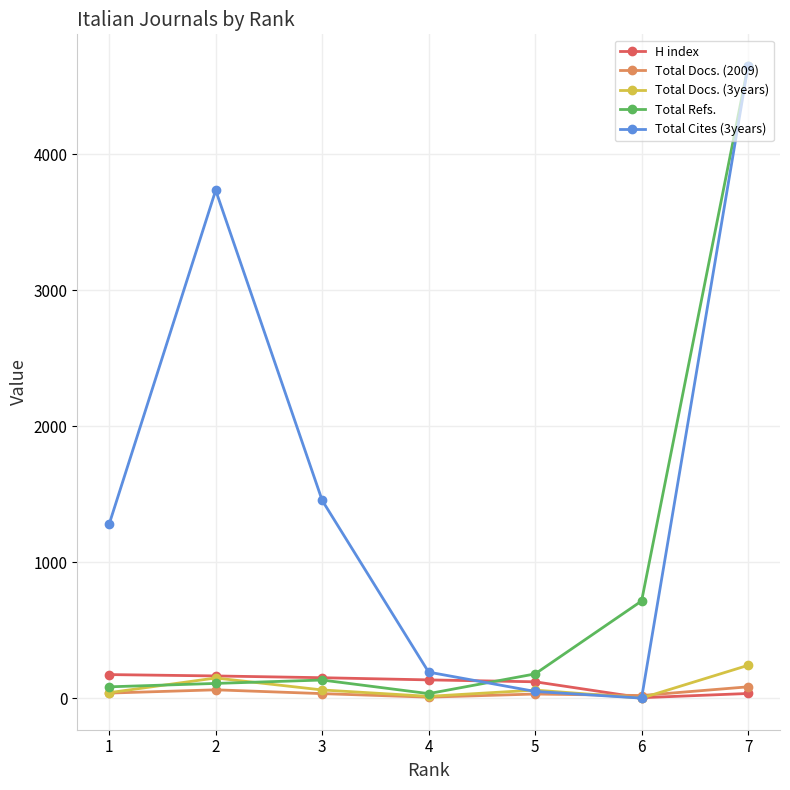

At which label does Total Docs. (2009) first exceed 33?

1